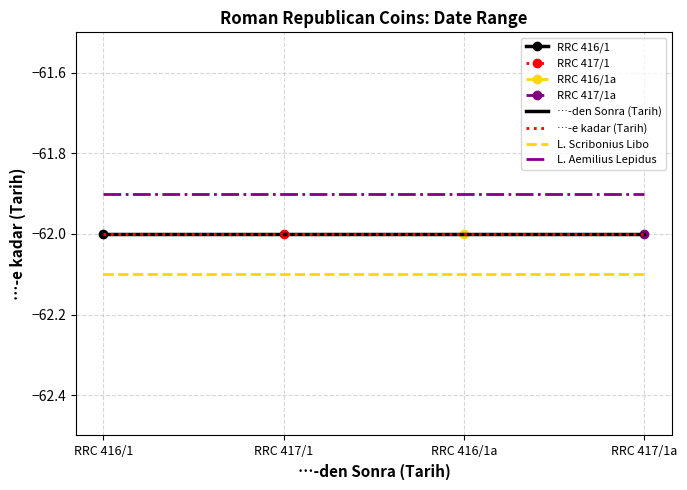

Which label corresponds to the largest value in the chart?

RRC 416/1